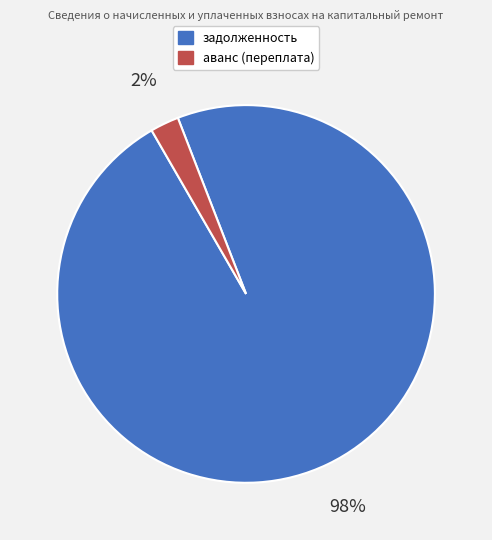

Is there any slice that represents more than half of the pie?

Yes